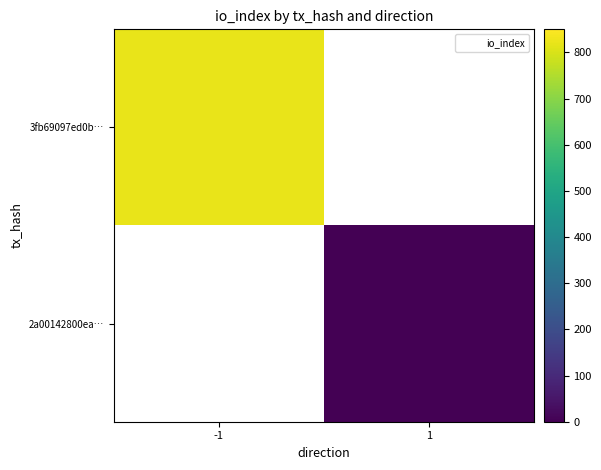

What is the maximum value shown in the chart?

823.0